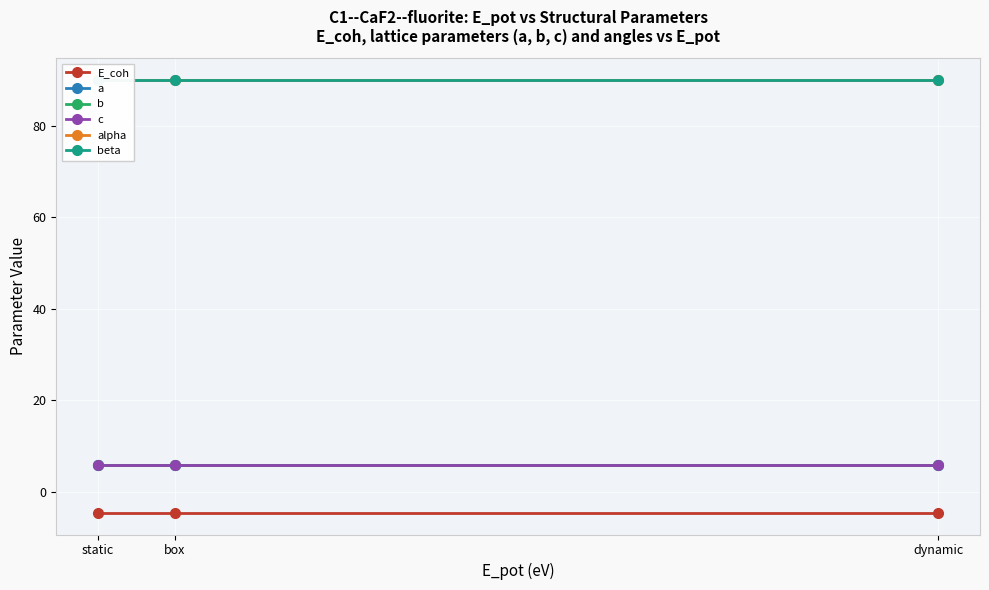

What is the approximate value of alpha at dynamic?

90.0